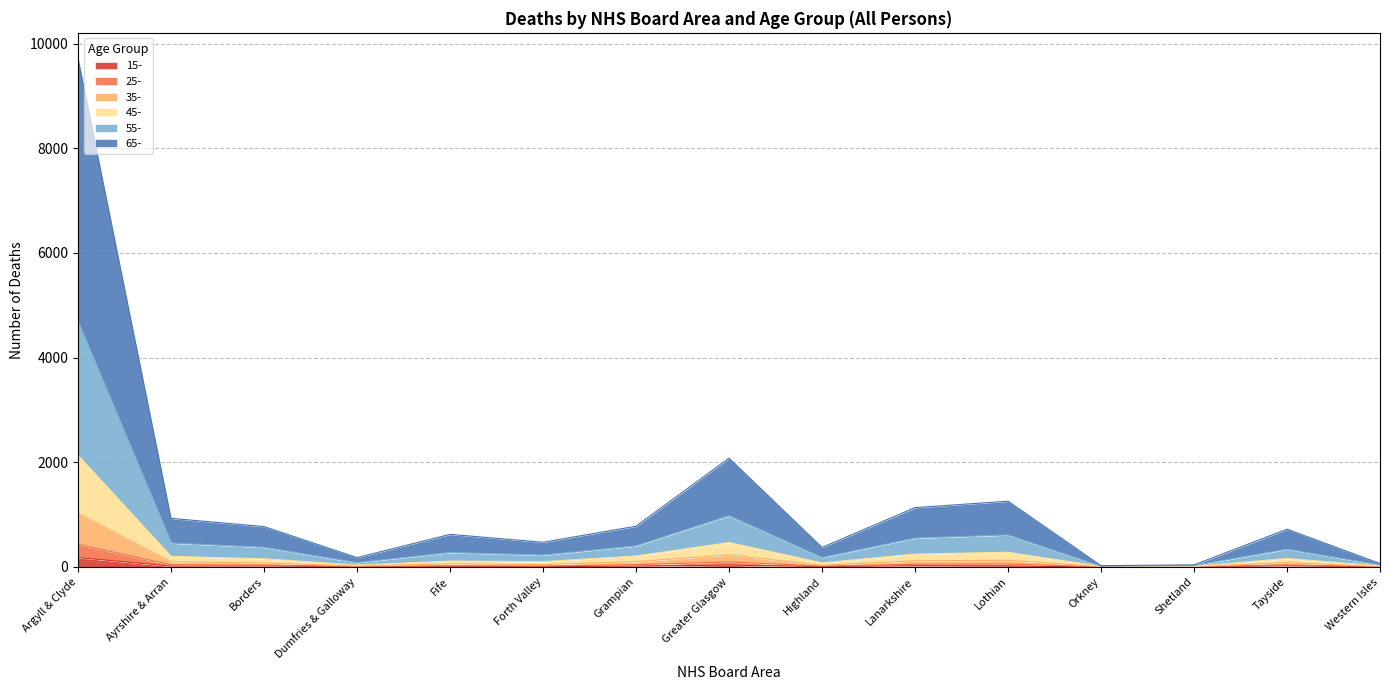

True or false: 45- and 25- cross at least once.

False